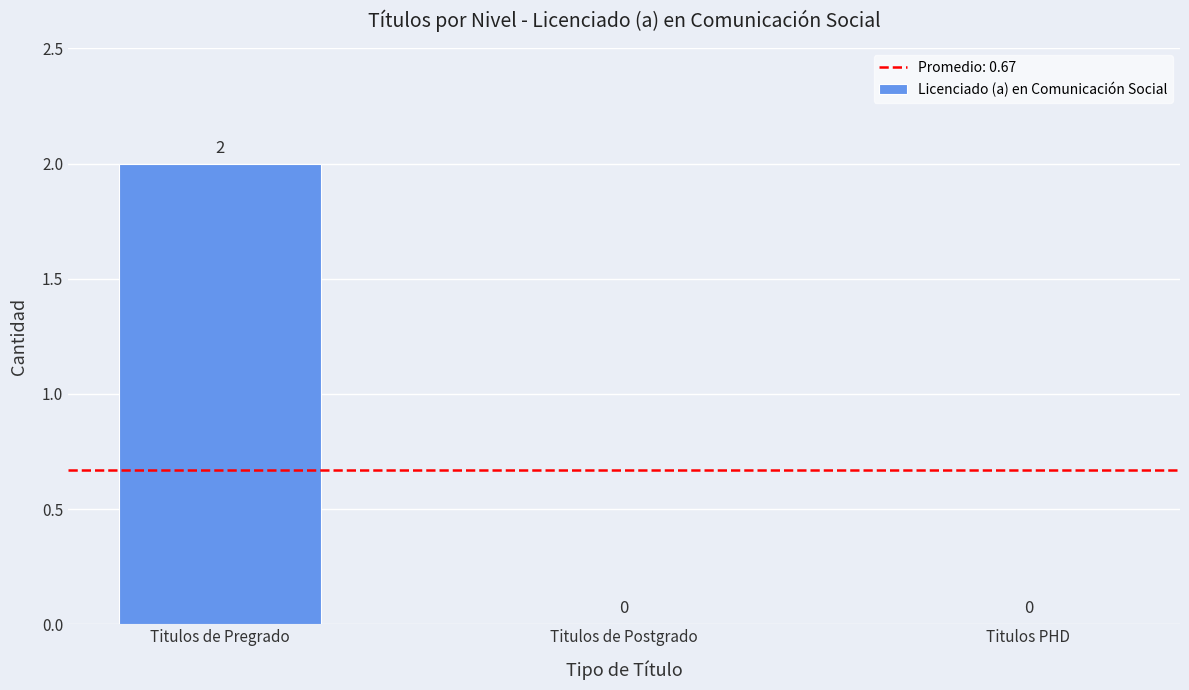

Which has a higher value, Titulos de Postgrado or Titulos de Pregrado?

Titulos de Pregrado